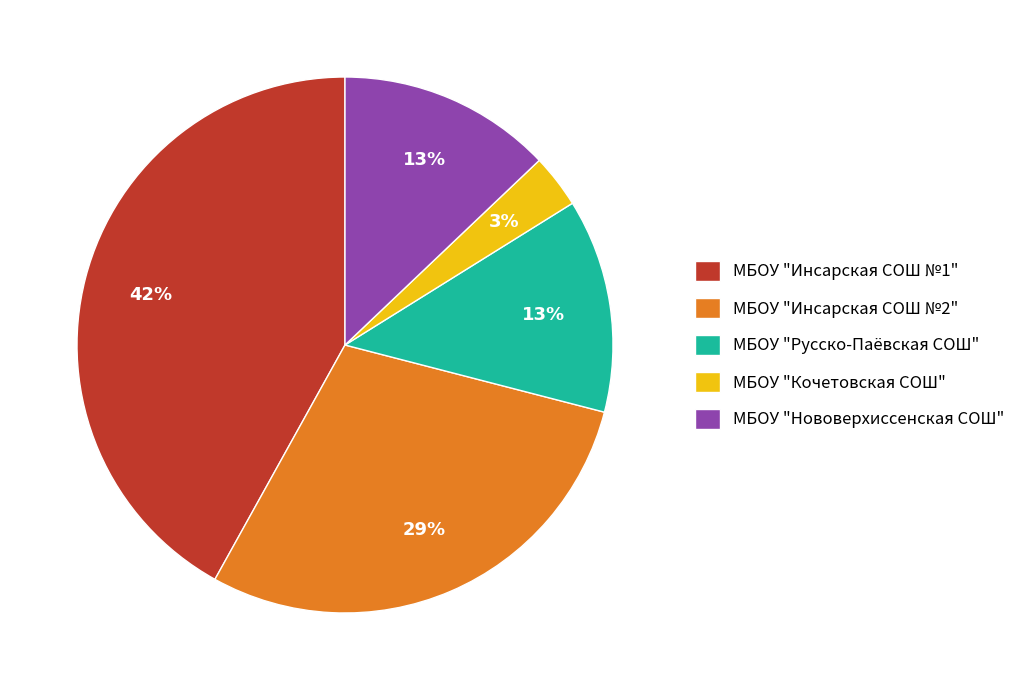

Is there a majority slice in this chart?

No